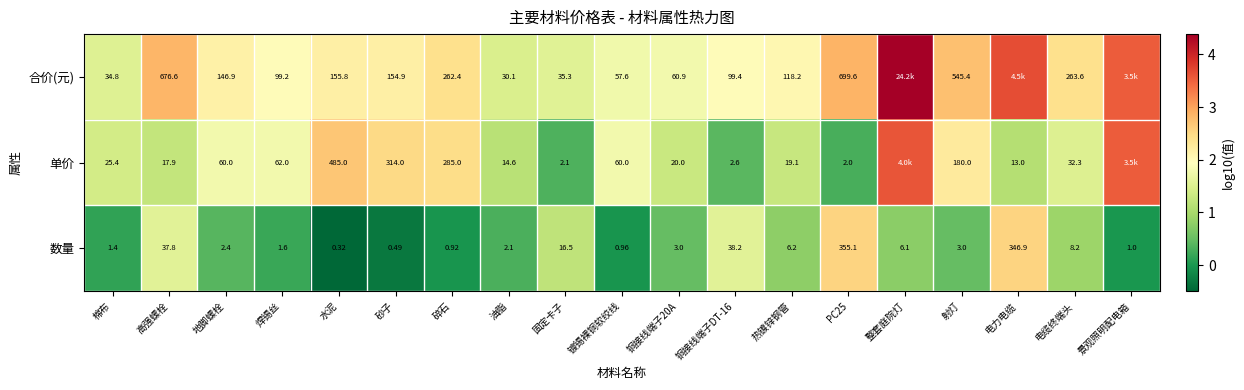

Is the value of 数量 at 铜接线端子20A greater than the value of 合价(元) at 地脚螺栓?

No